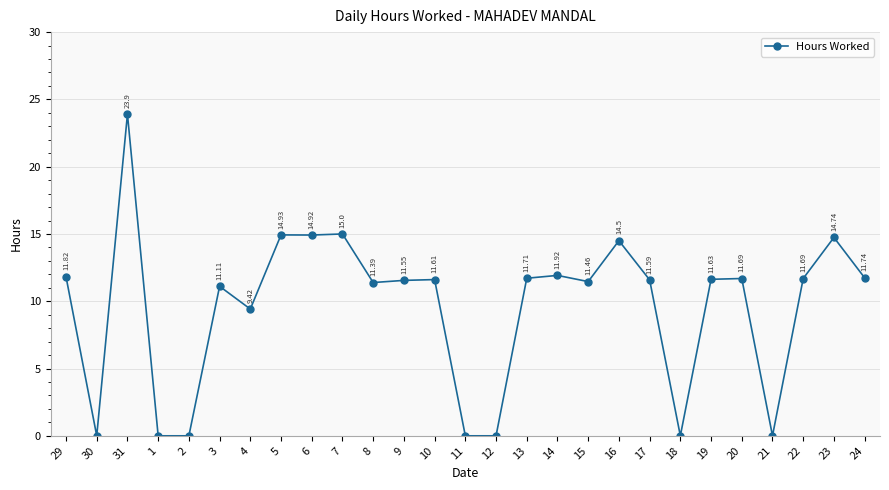

What is the label of the 20th point from the left?

17